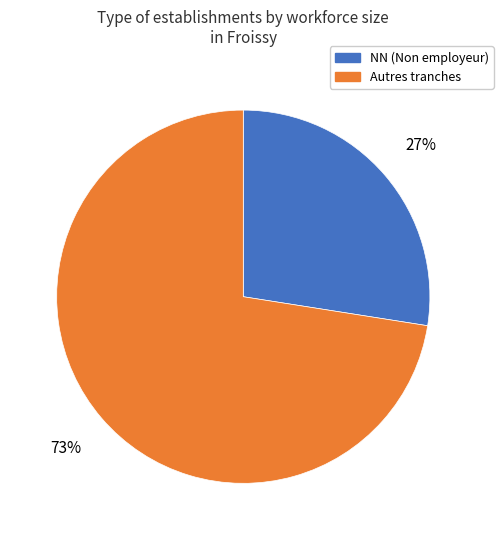

How many slices are in this pie chart?

2